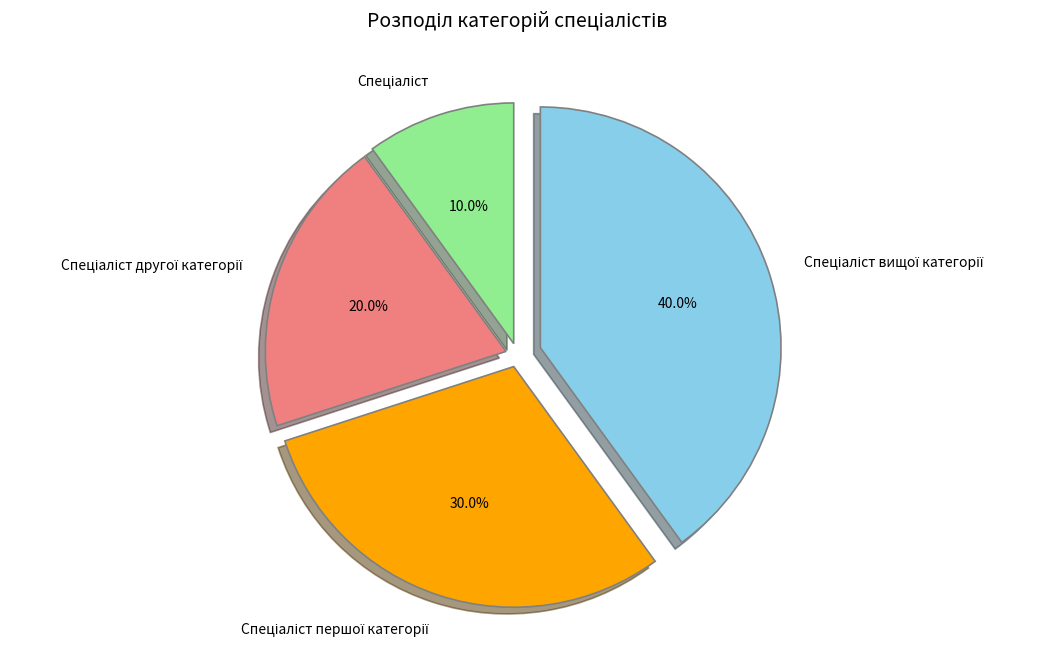

Is there a majority slice in this chart?

No